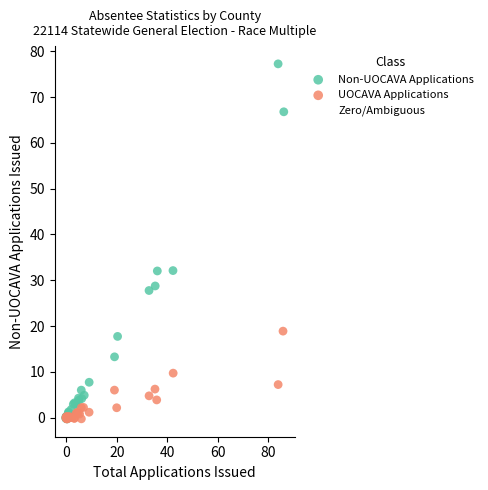

Which series contains the highest Y value?

Non-UOCAVA Applications